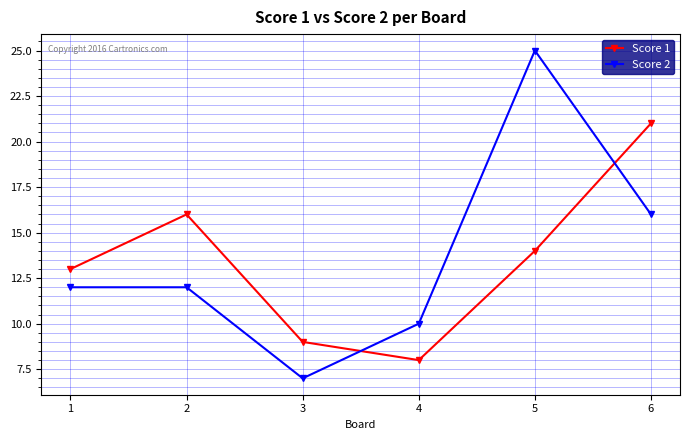

Which category has the lowest value in the Score 1 series?

4